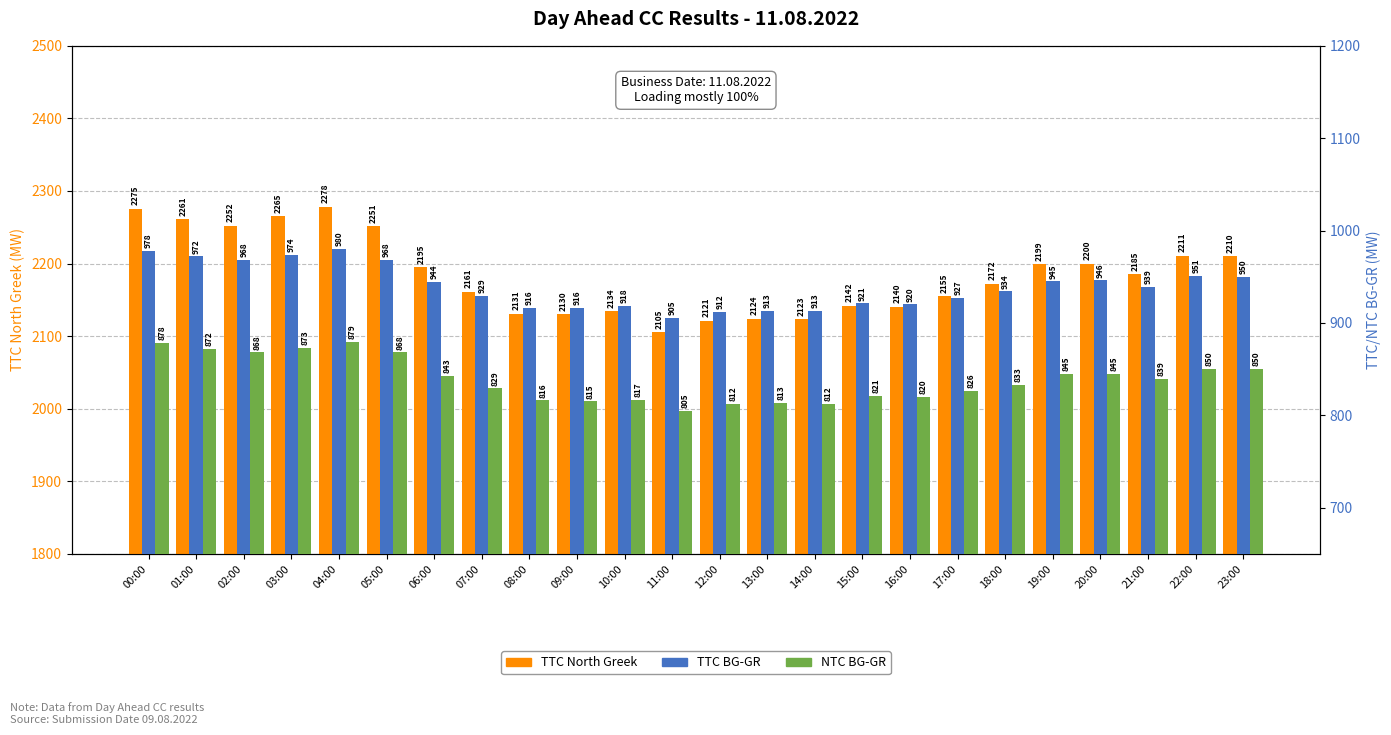

List the series in order of their peak value, lowest first.

NTC BG-GR, TTC BG-GR, TTC North Greek